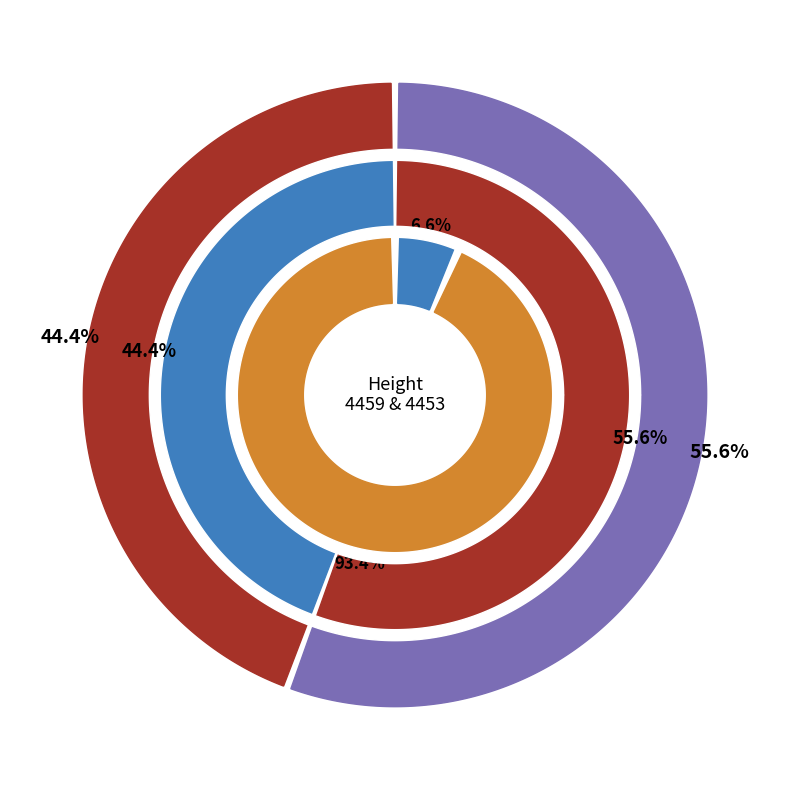

What percentage is the 4453 slice, to the nearest percent?

44%